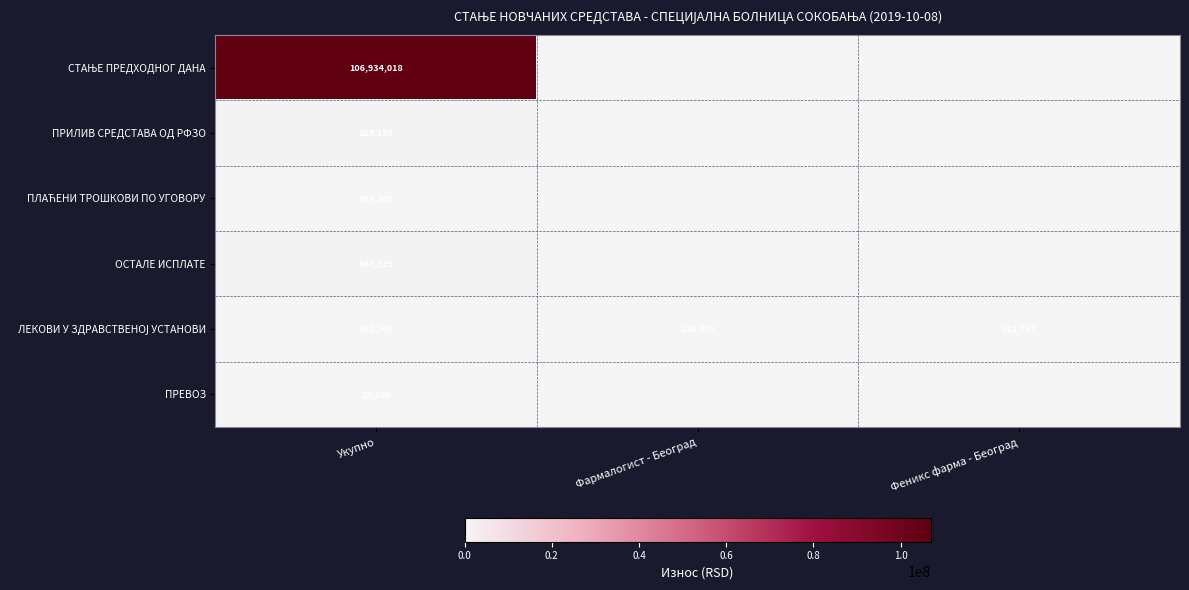

What is the spread (max minus min) of values at Укупно?

106920918